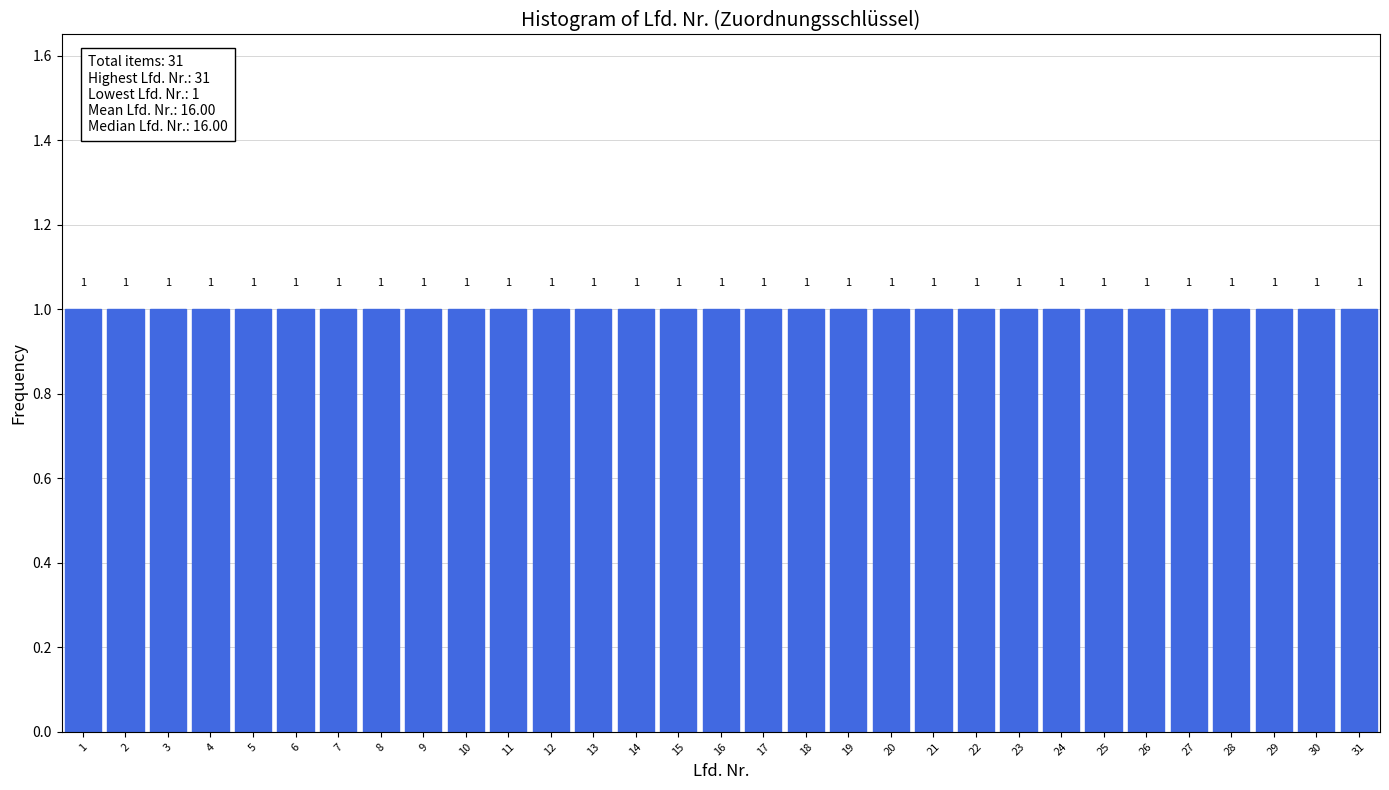

Reading left to right, transcribe this chart: for each bar, give the range it covers on the x-axis and its height.

0.5 to 1.5: 1
1.5 to 2.5: 1
2.5 to 3.5: 1
3.5 to 4.5: 1
4.5 to 5.5: 1
5.5 to 6.5: 1
6.5 to 7.5: 1
7.5 to 8.5: 1
8.5 to 9.5: 1
9.5 to 10.5: 1
10.5 to 11.5: 1
11.5 to 12.5: 1
12.5 to 13.5: 1
13.5 to 14.5: 1
14.5 to 15.5: 1
15.5 to 16.5: 1
16.5 to 17.5: 1
17.5 to 18.5: 1
18.5 to 19.5: 1
19.5 to 20.5: 1
20.5 to 21.5: 1
21.5 to 22.5: 1
22.5 to 23.5: 1
23.5 to 24.5: 1
24.5 to 25.5: 1
25.5 to 26.5: 1
26.5 to 27.5: 1
27.5 to 28.5: 1
28.5 to 29.5: 1
29.5 to 30.5: 1
30.5 to 31.5: 1